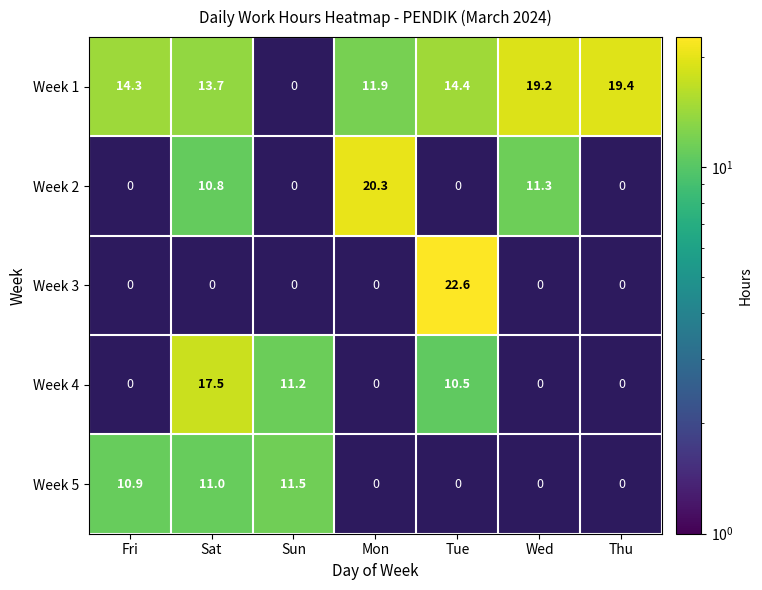

What is the difference between the second highest and minimum values in the Week 4 series?

11.2